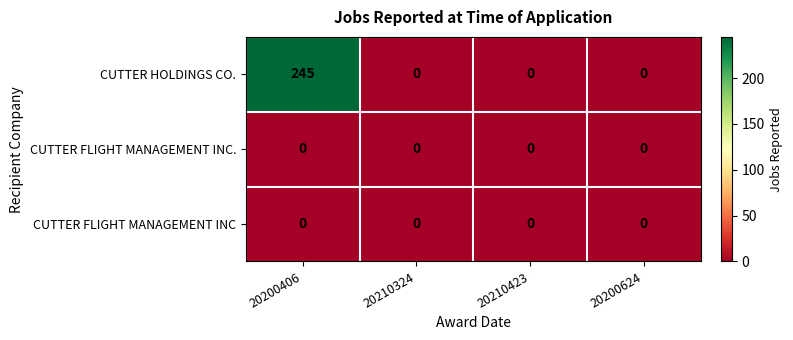

How many categories are shown in the chart?

4